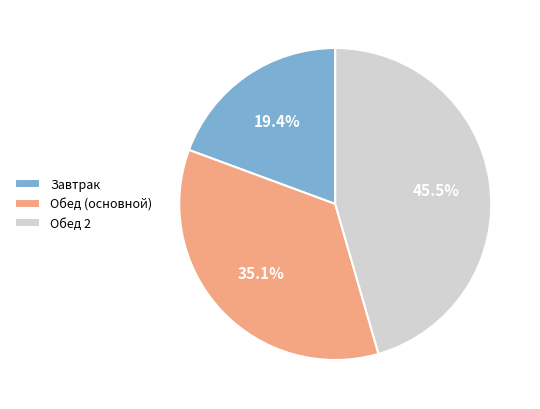

What percentage is NOT represented by Завтрак?

80.6%